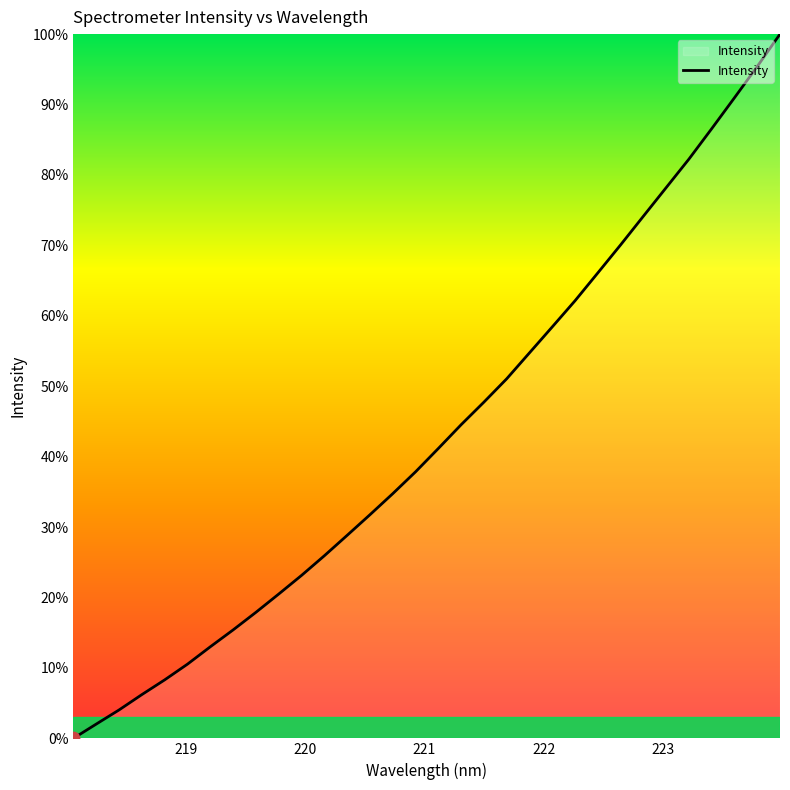

What is the greatest value displayed?

100.0